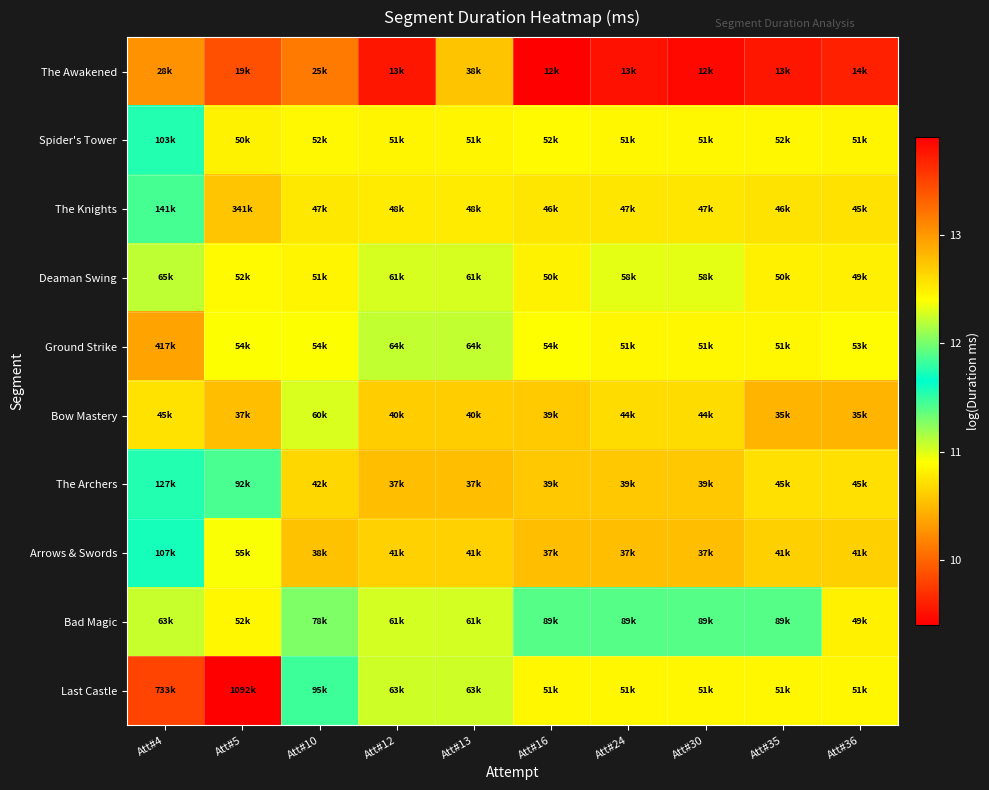

Which has a higher value, Att#12 or Att#36?

Att#36